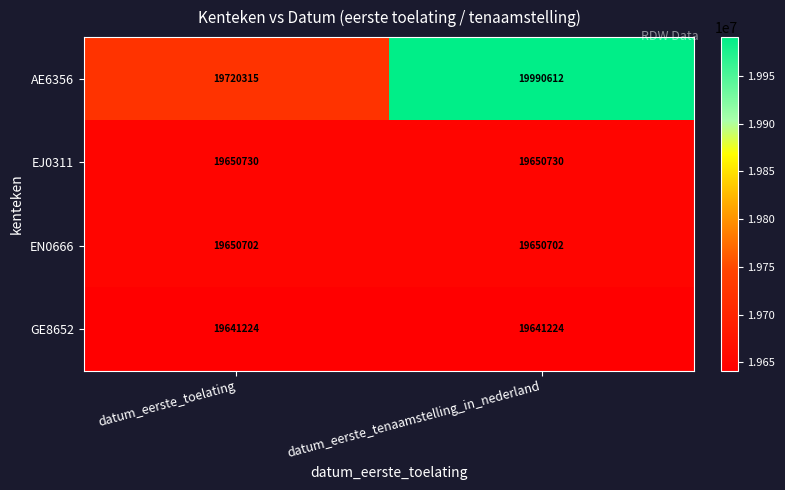

What is the total value across all series at datum_eerste_tenaamstelling_in_nederland?

78933268